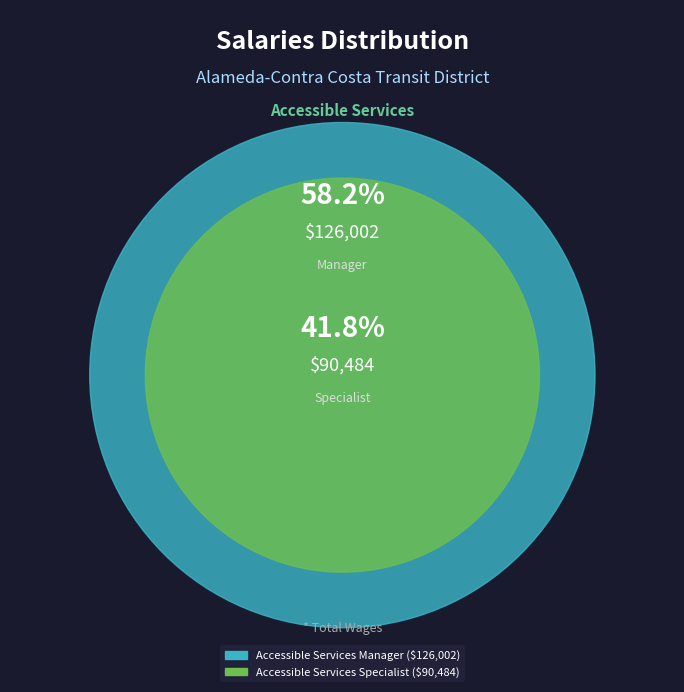

To the nearest percent, what percentage of the pie is Accessible Services Manager?

58%